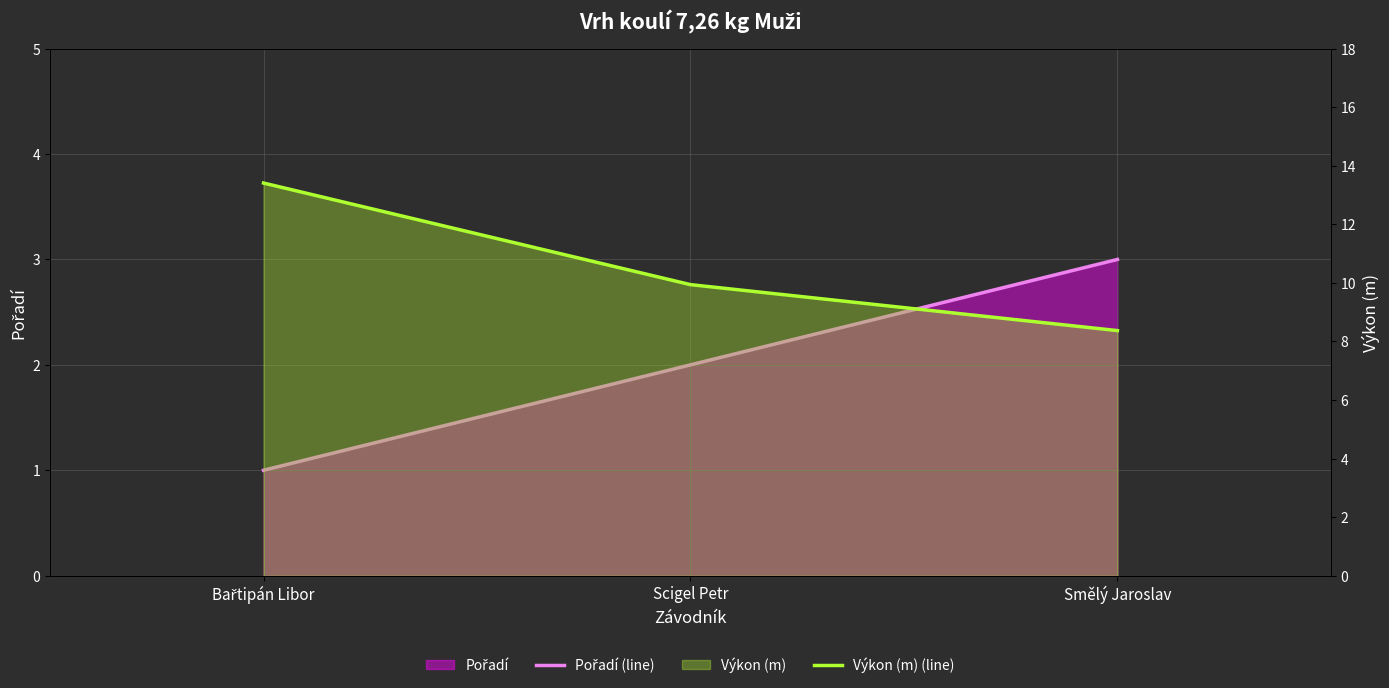

Which series has the largest total across all categories?

Výkon (m) (line)